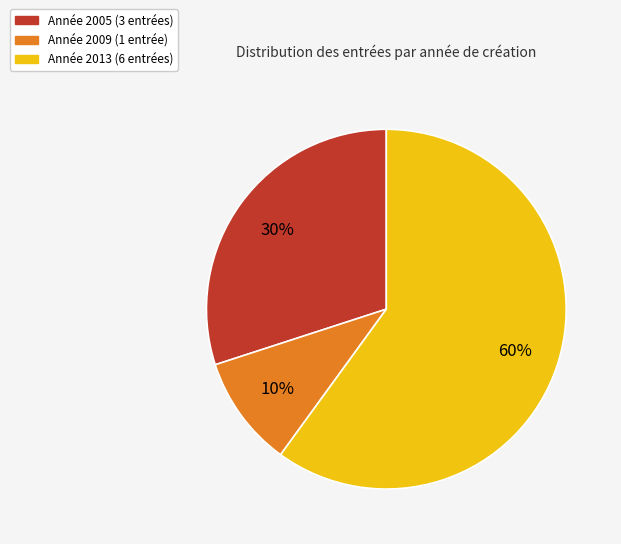

How many slices are in this pie chart?

3